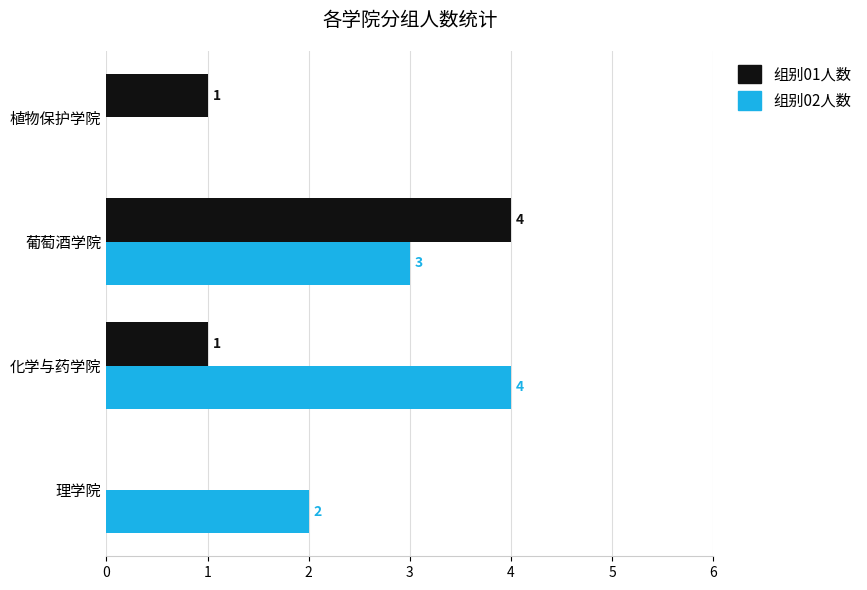

Is it true that 组别01人数 equals 2 at 化学与药学院?

False